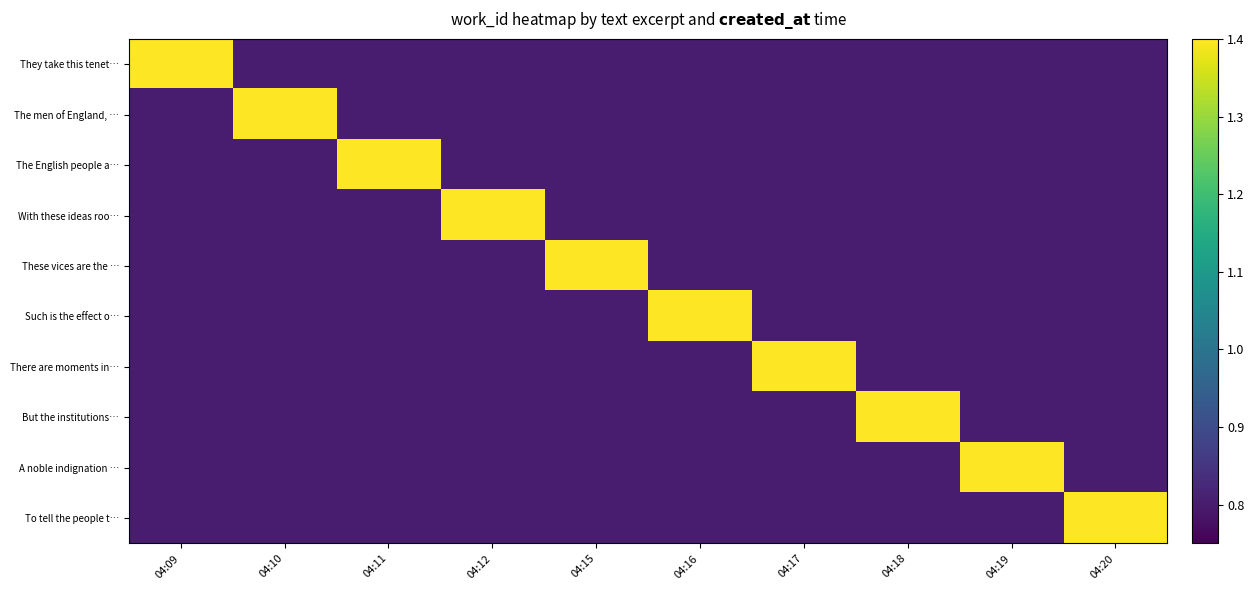

At which category does the chart reach its minimum across all series?

04:10